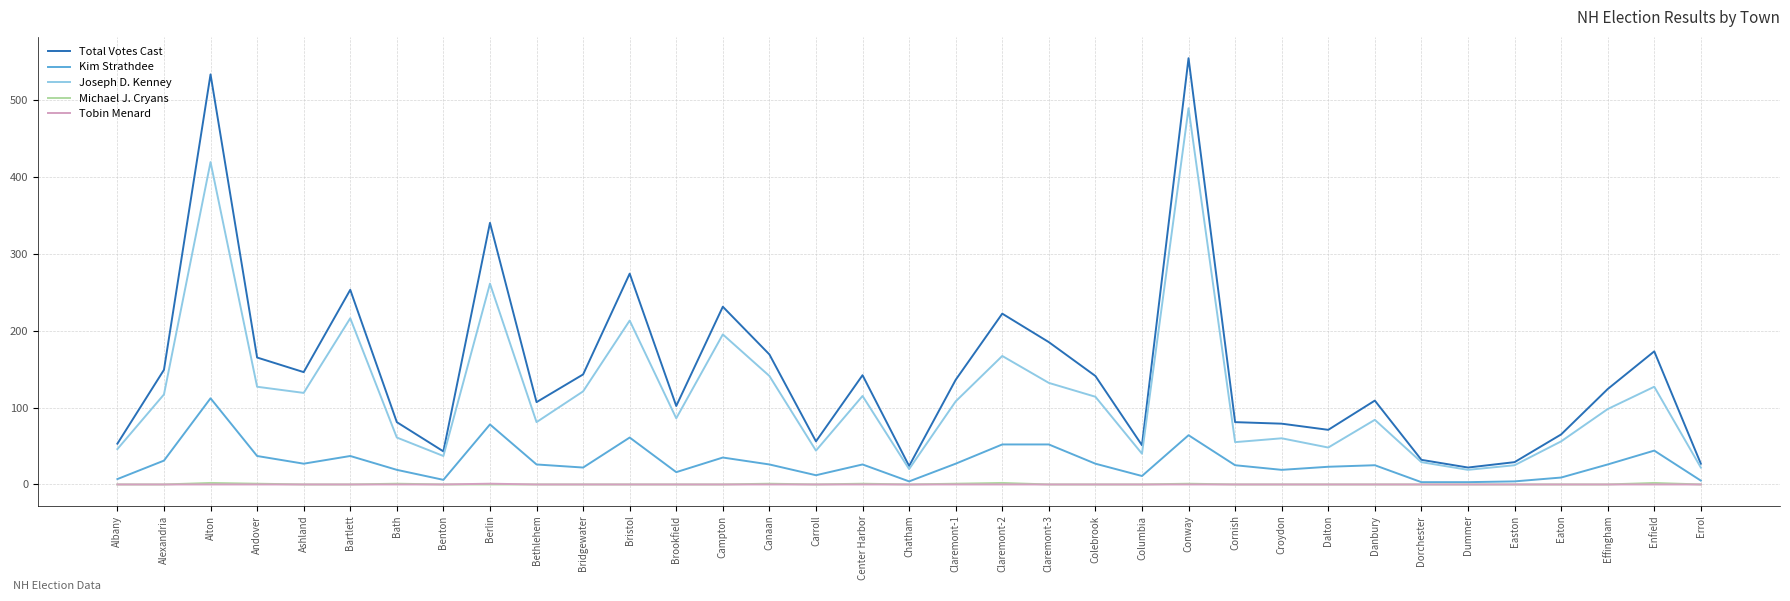

What is the average value of the Total Votes Cast series?

146